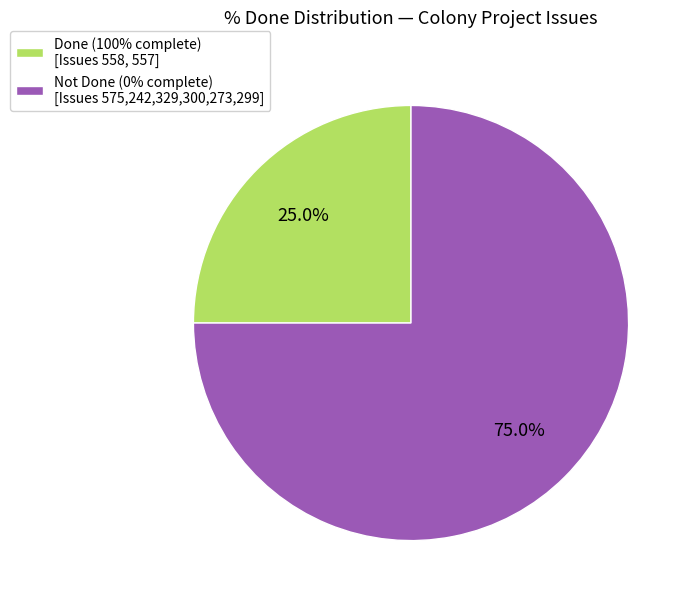

Does any single category account for the majority?

Yes